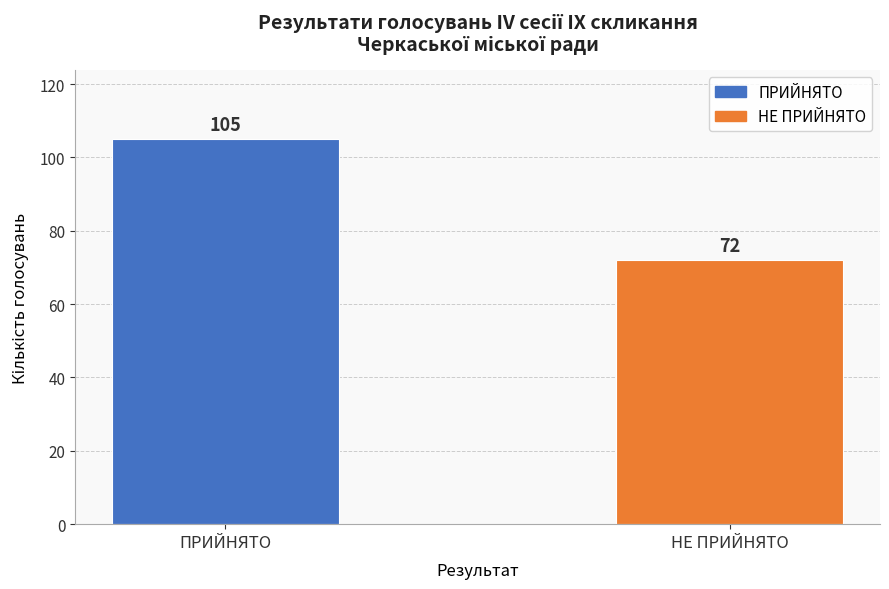

The value at ПРИЙНЯТО is 57. True or false?

False